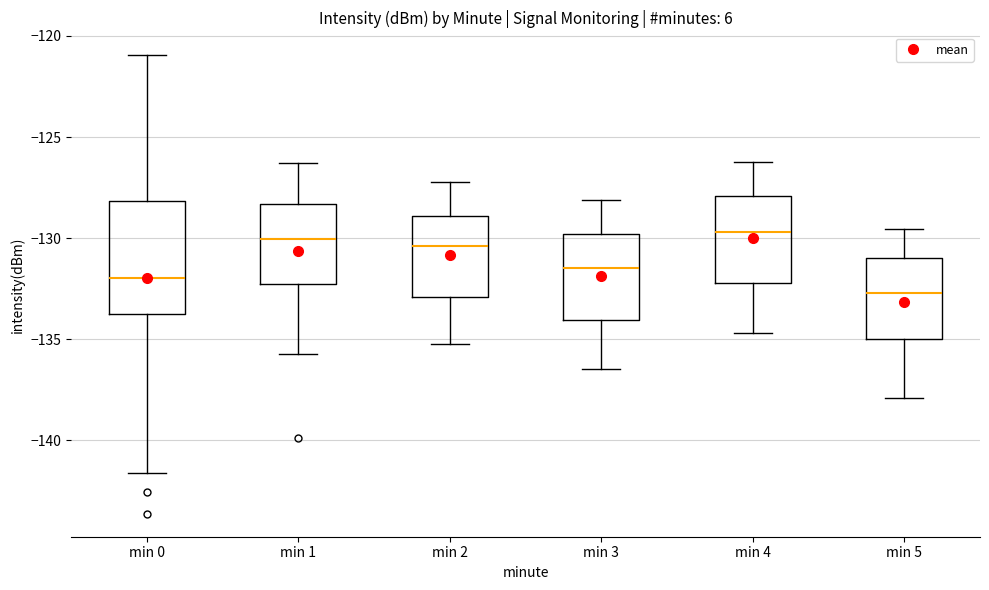

Reading left to right, transcribe this box plot: for each box, give where its median line is, the range the box spans, and where its two whiskers end, as read against the y-axis. The values are not printed on the chart, so give them approximately, as read against the axis.

min 0: median -132.0, box -133.5 to -128.0, whiskers -141.5 to -121.0
min 1: median -130.0, box -132.5 to -128.5, whiskers -135.5 to -126.5
min 2: median -130.5, box -133.0 to -129.0, whiskers -135.0 to -127.0
min 3: median -131.5, box -134.0 to -130.0, whiskers -136.5 to -128.0
min 4: median -129.5, box -132.0 to -128.0, whiskers -134.5 to -126.0
min 5: median -132.5, box -135.0 to -131.0, whiskers -138.0 to -129.5